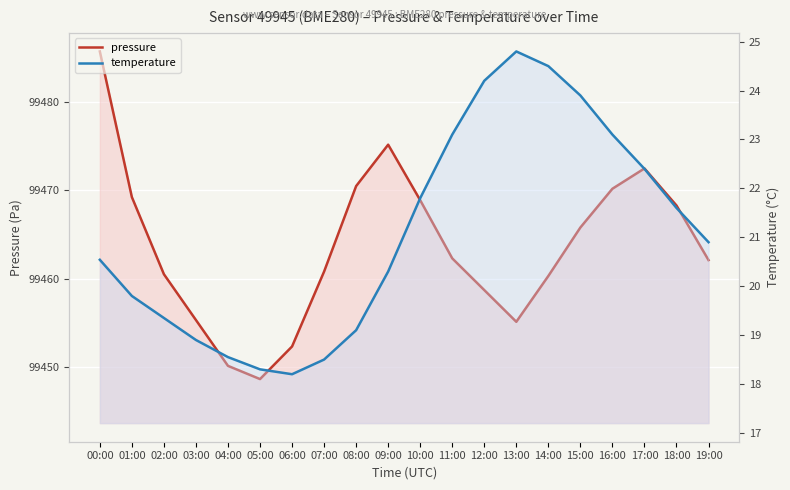

In pressure, how many points are lower than both neighbors (excluding endpoints)?

2